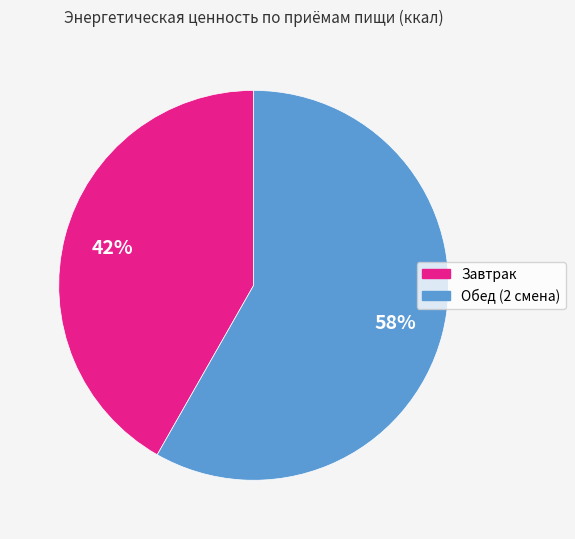

Approximately how many times larger is the value at Обед (2 смена) compared to Завтрак?

1.4